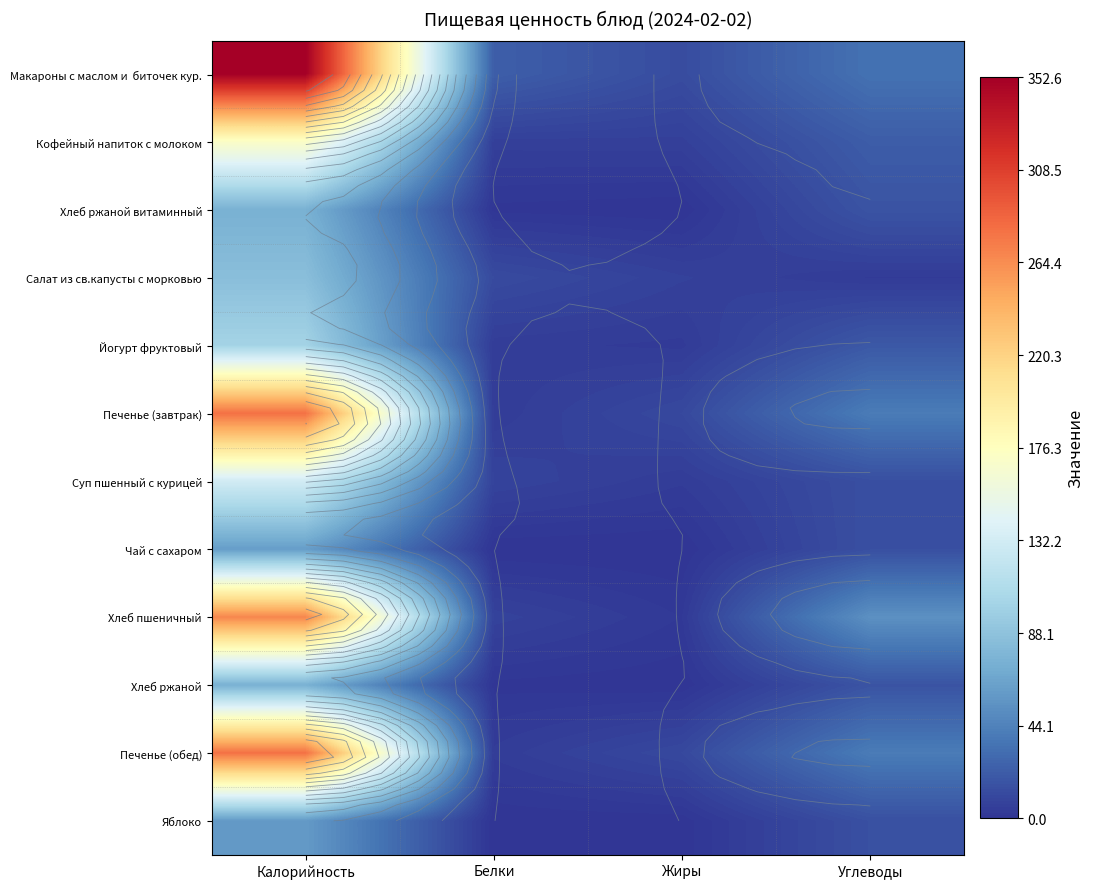

What value does the Хлеб ржаной series have at Углеводы?

17.3